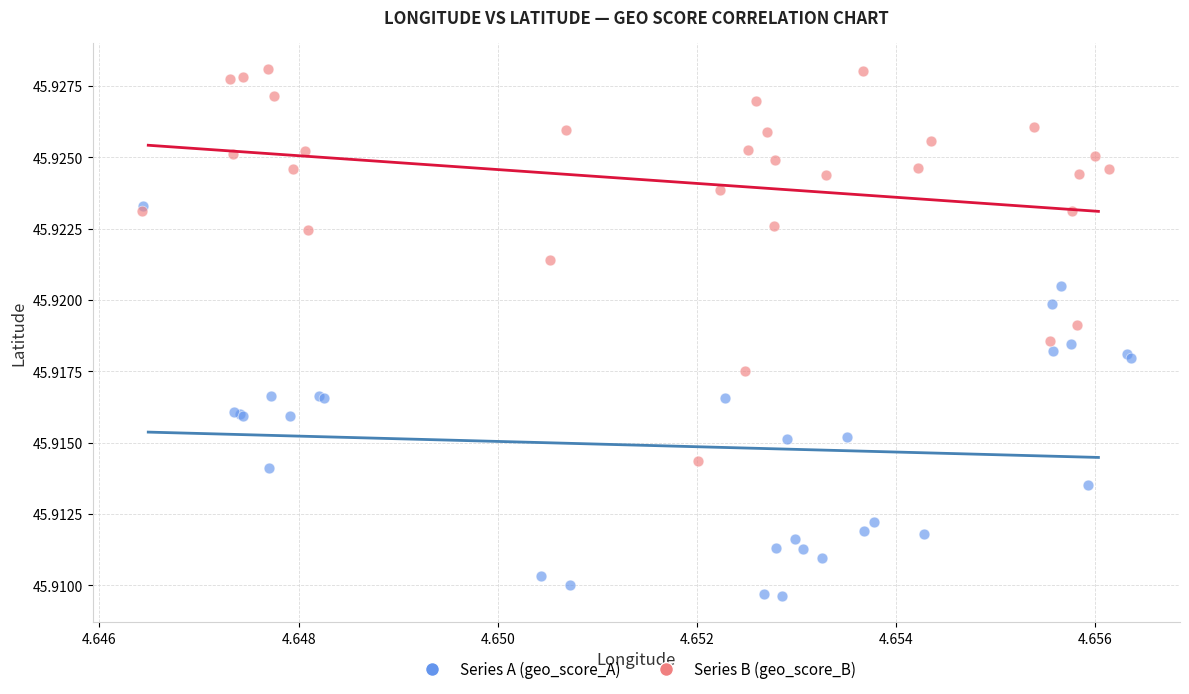

Which series contains the lowest Y value?

Series A (geo_score_A)